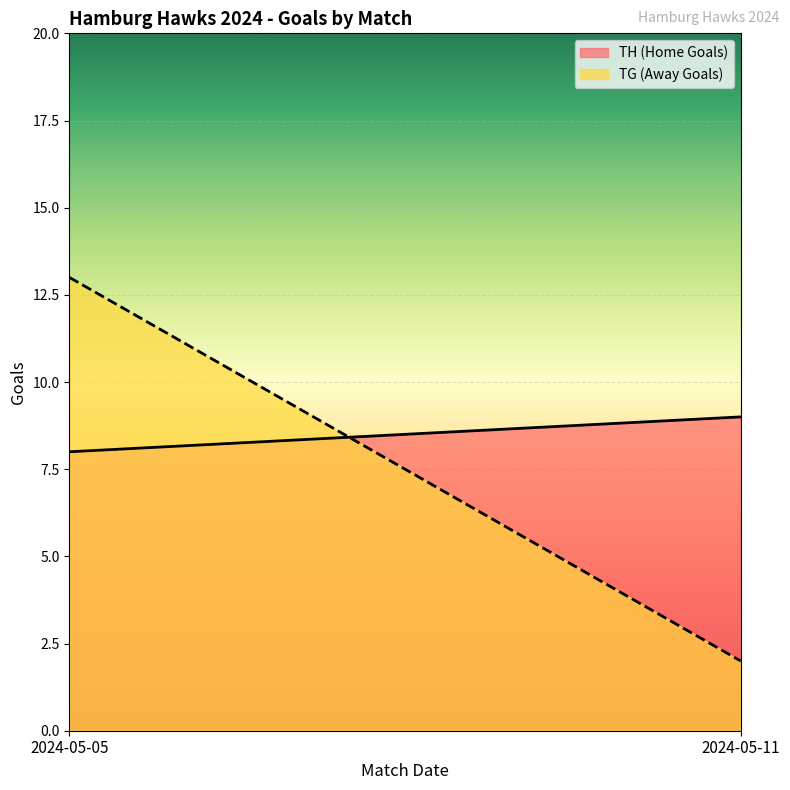

How many distinct data groups are displayed?

2